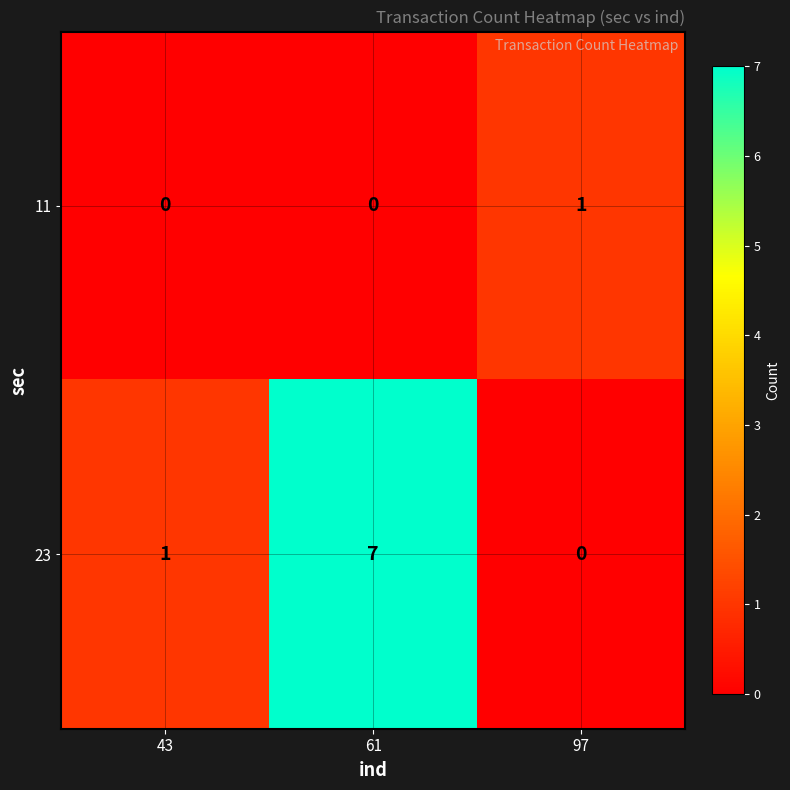

Which series has the widest spread of values?

23